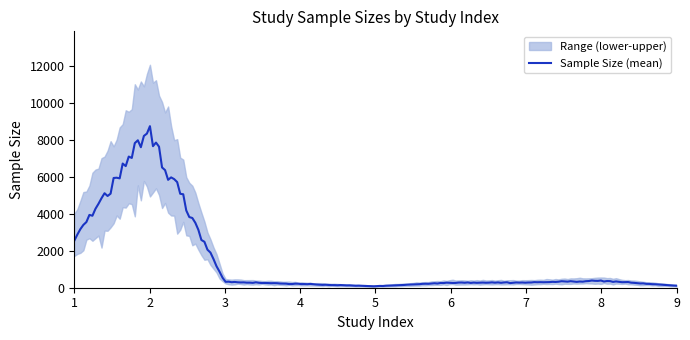

True or false: Sample Size has more than 1 points higher than both neighbors.

True